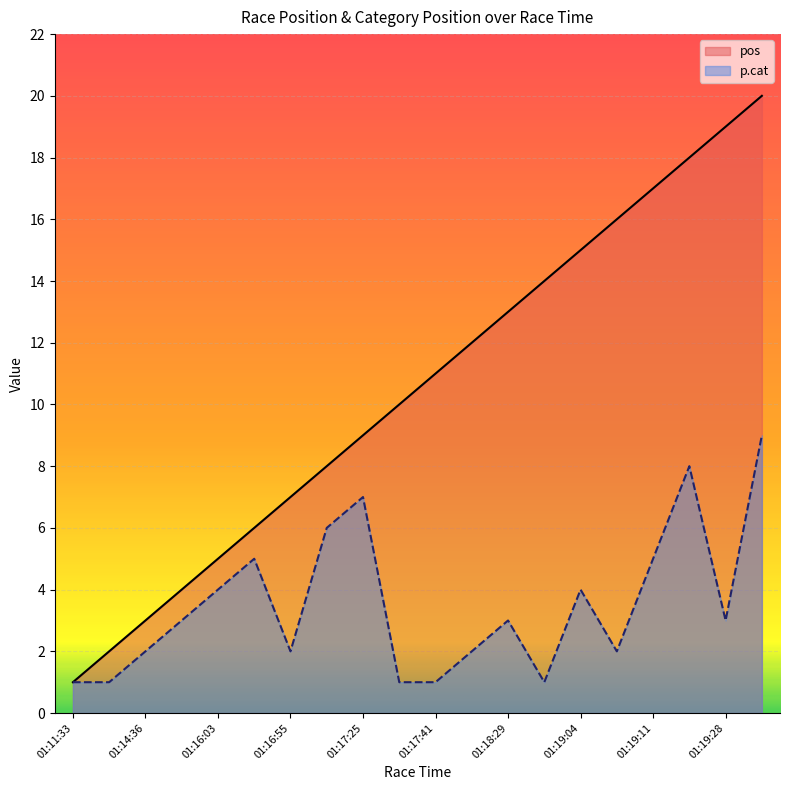

True or false: p.cat has a value of 0 at 01:13:40.

False